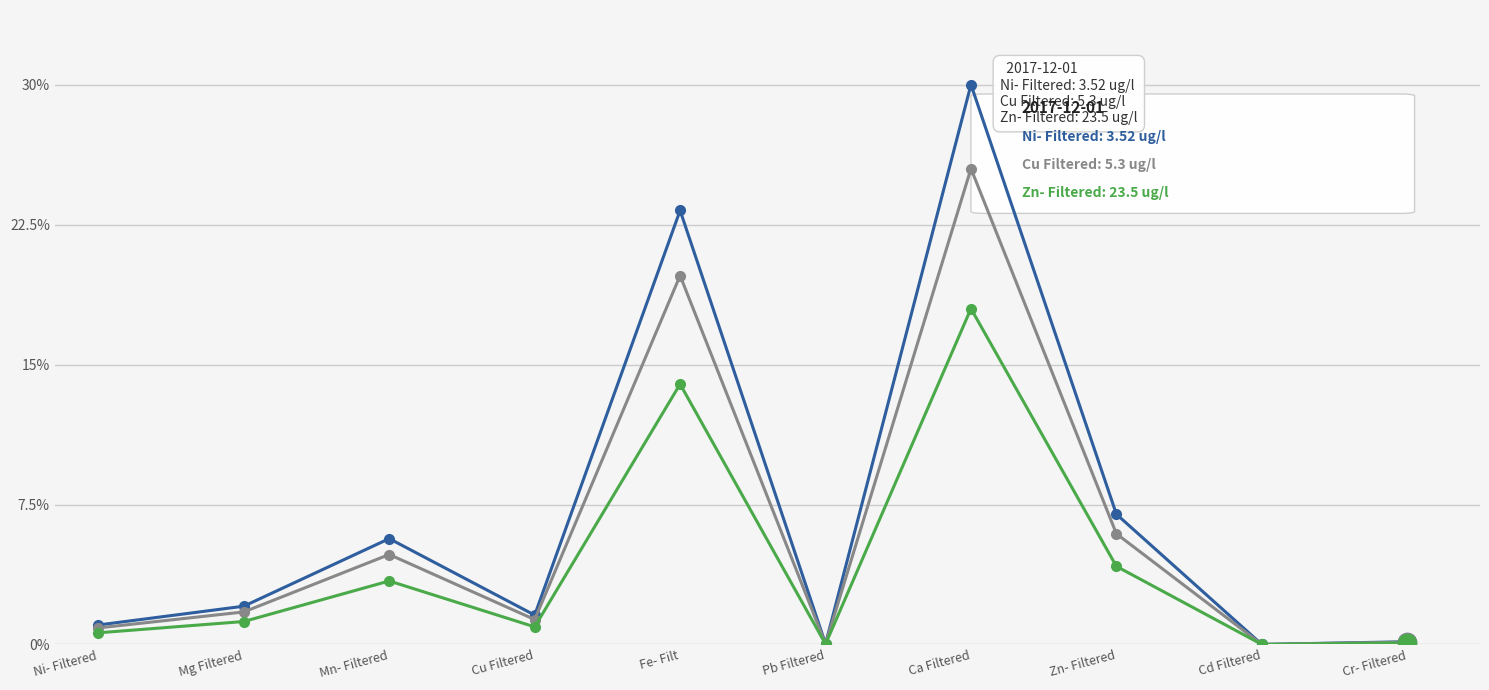

What is the difference between the highest and lowest values at Fe- Filt?

9.3